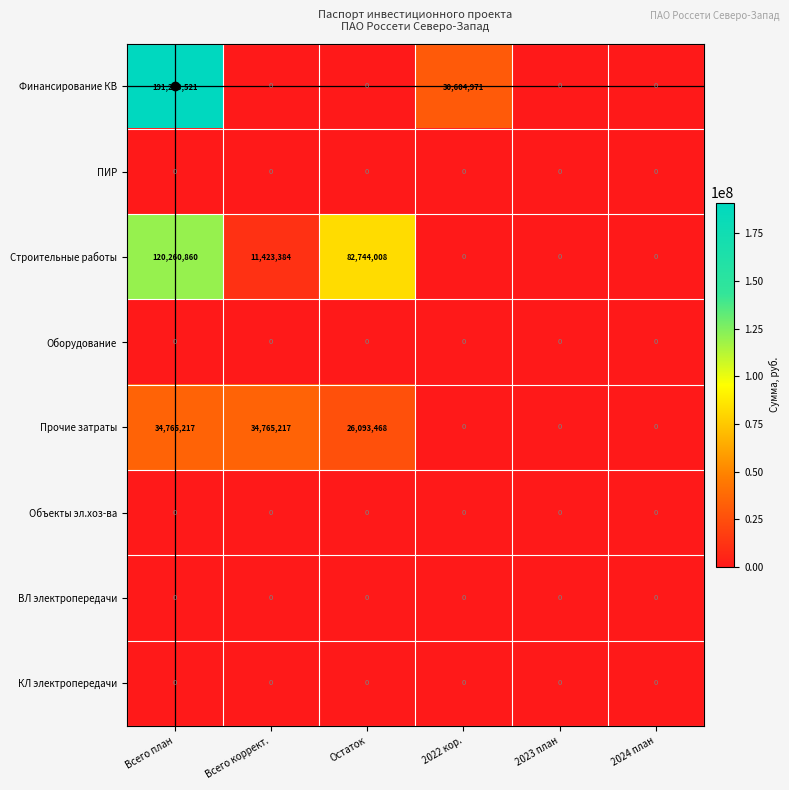

At which category is the sum across all series the highest?

Всего план